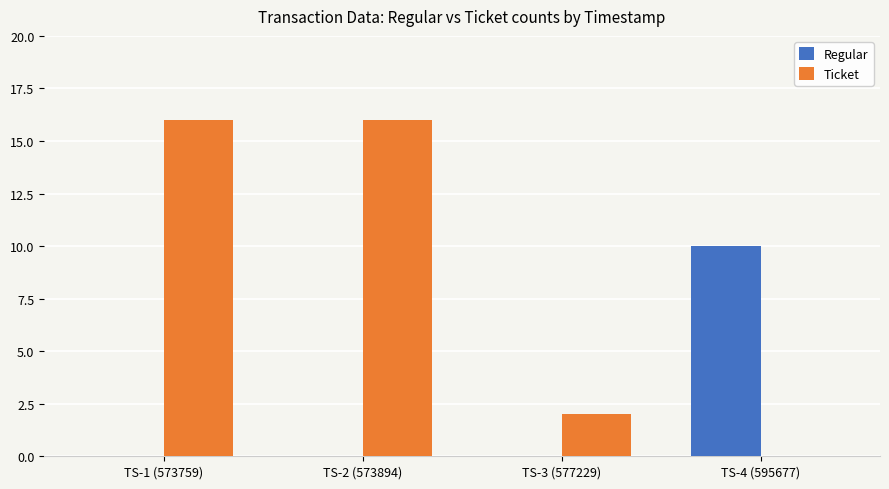

What is the sum of all Regular values?

10